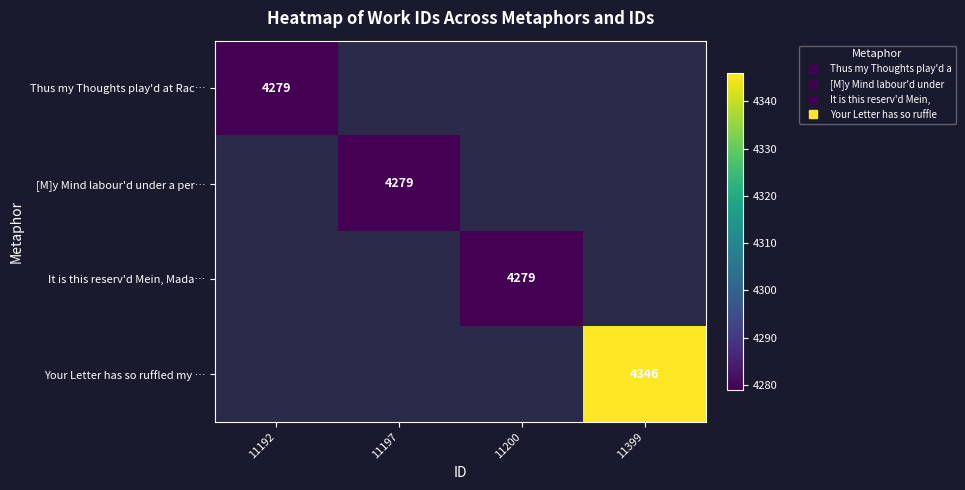

What is the smallest value displayed?

4279.0